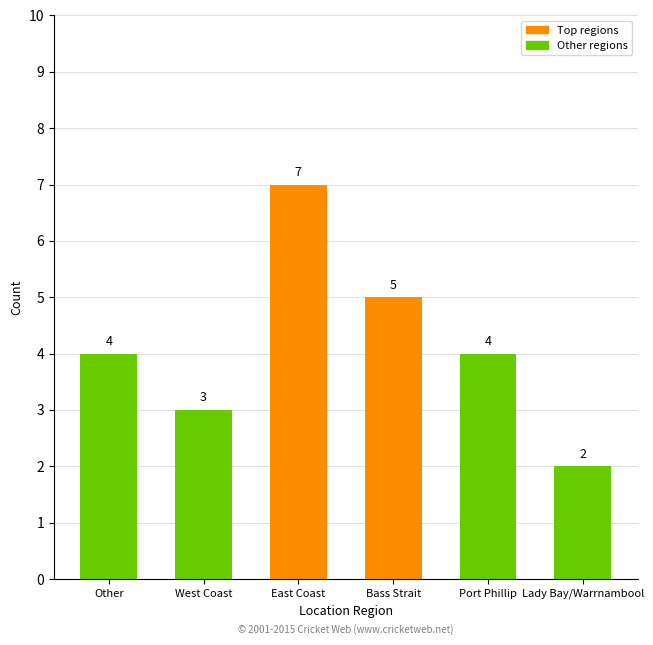

Count the values in the range 3 to 5.

4